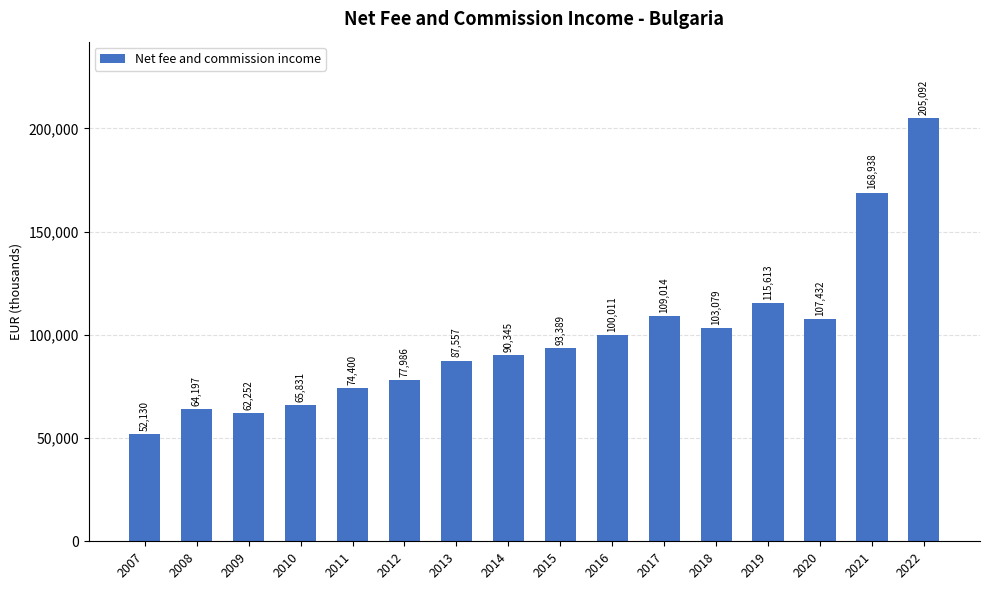

The value at 2010 is 65831. True or false?

True